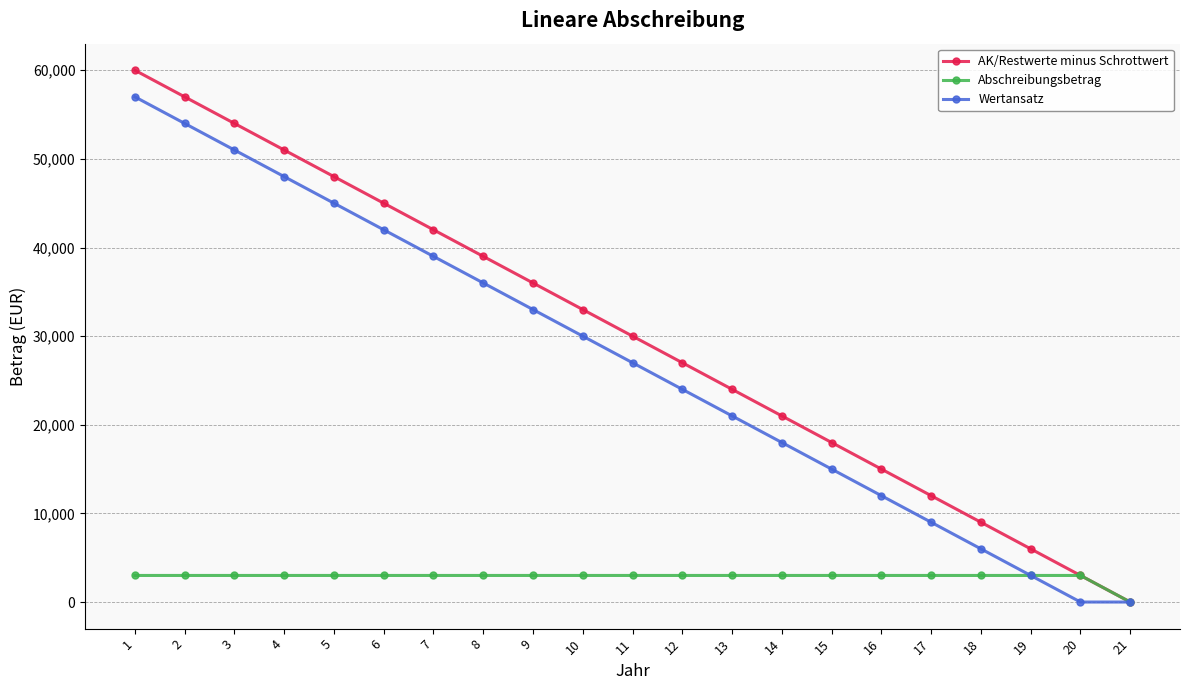

What is the highest value of the AK/Restwerte minus Schrottwert series?

60000